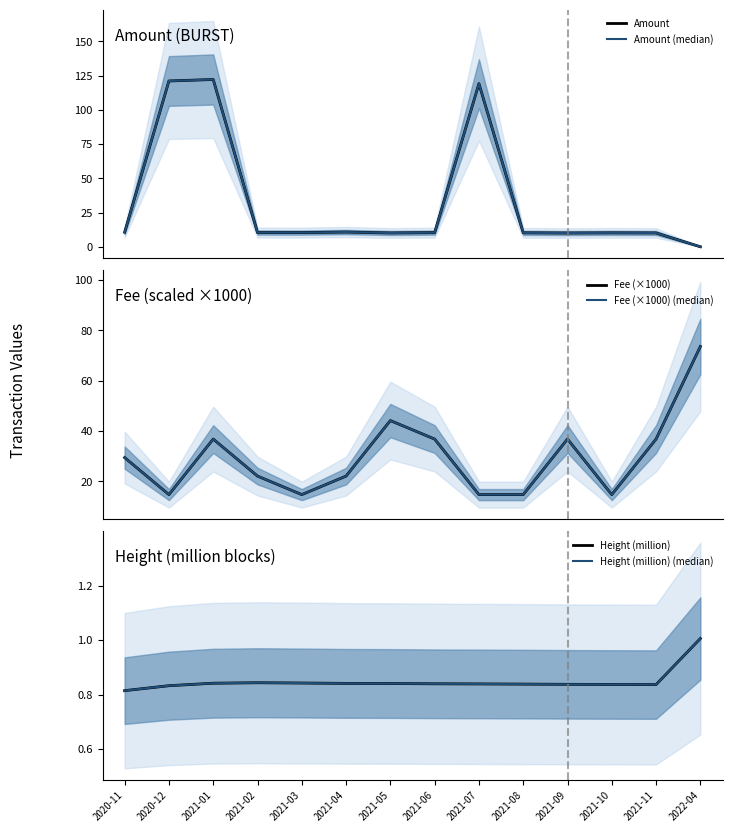

At which label is Height (million) closest to 0?

2020-11